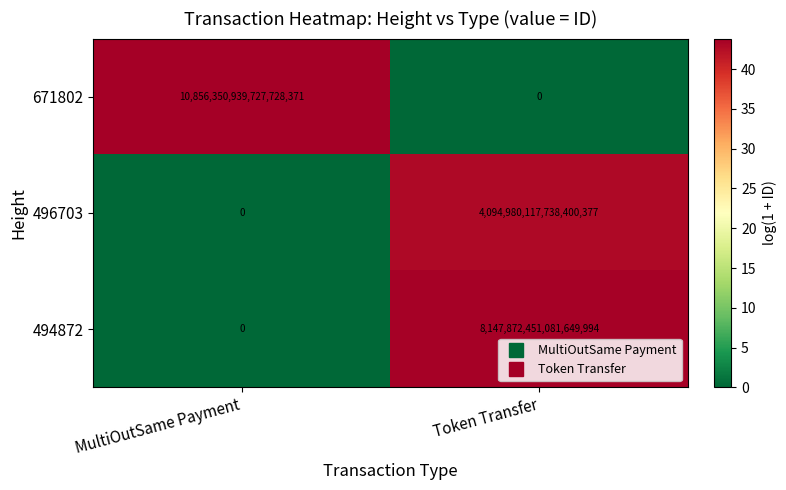

List the series in order of their peak value, lowest first.

496703, 494872, 671802